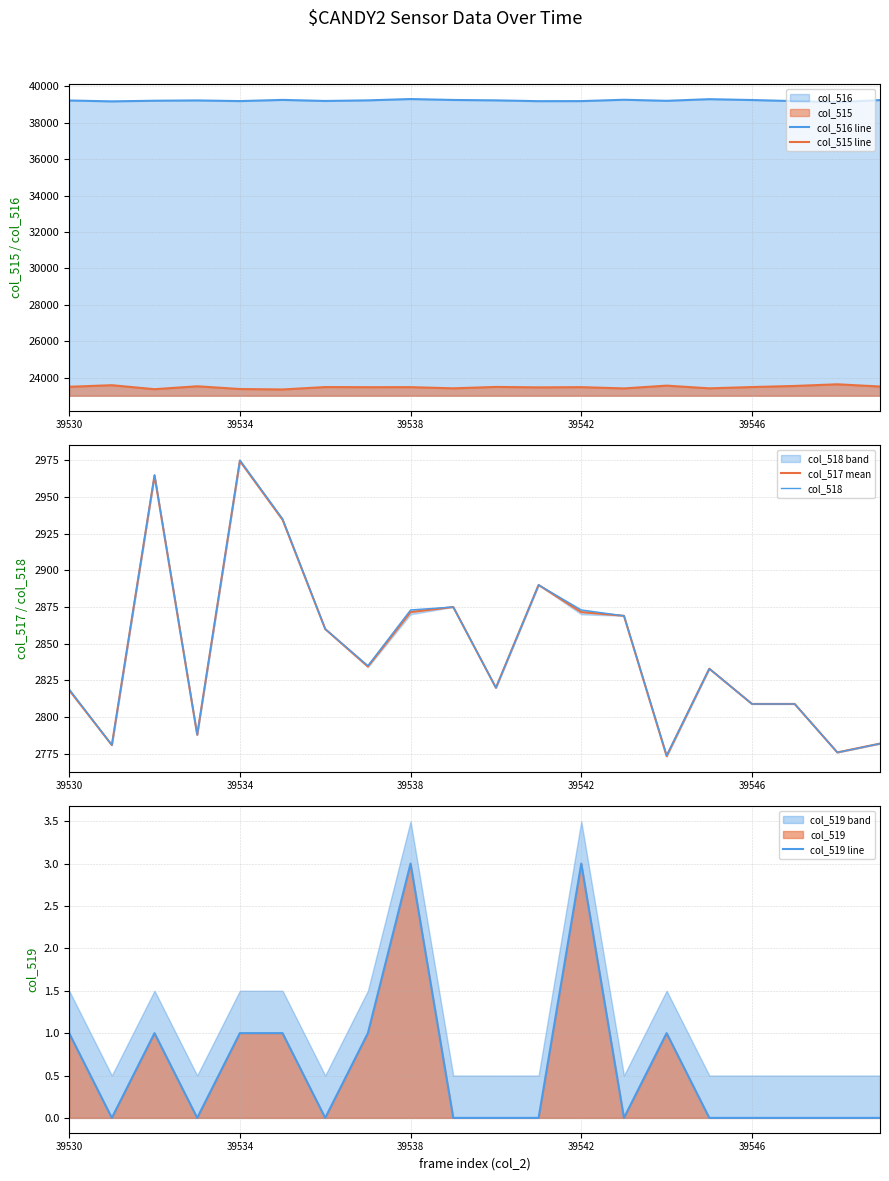

How many interior local valleys does the col_518 series have?

6